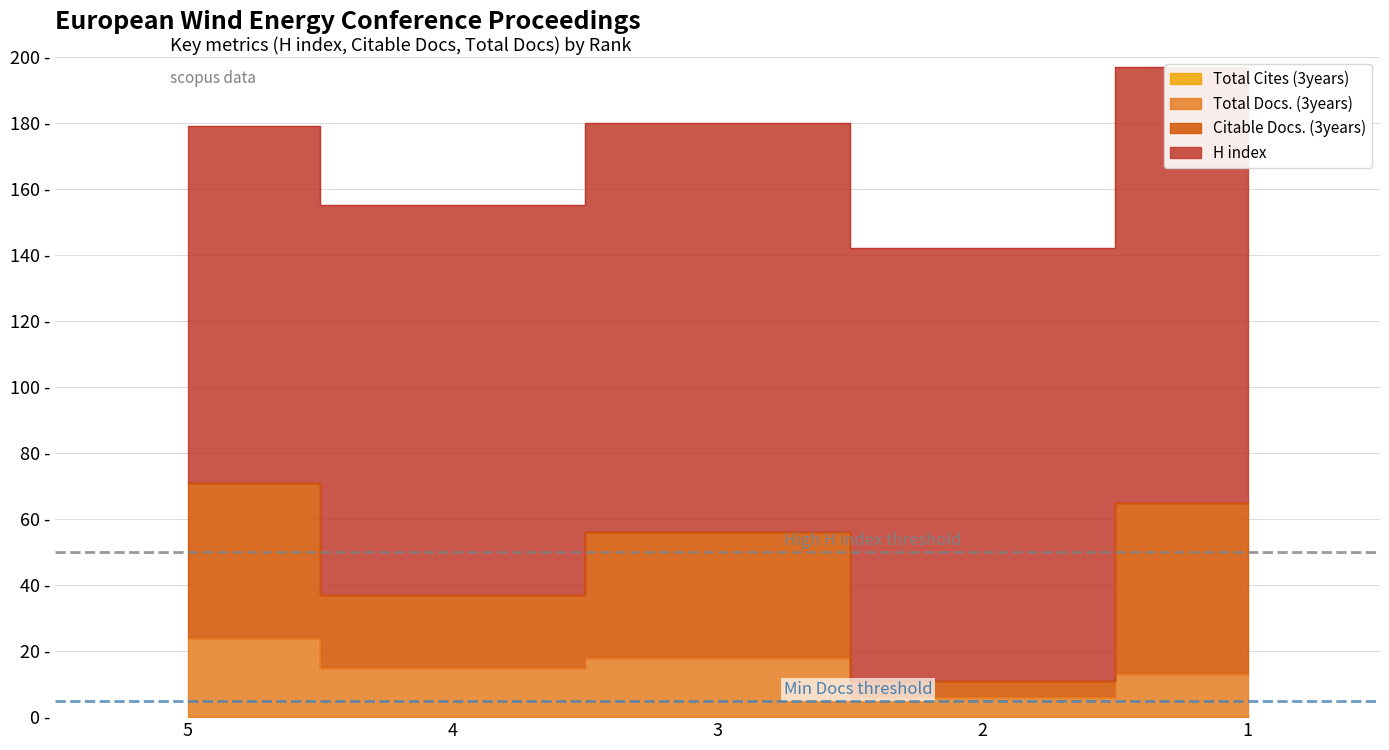

Which label corresponds to the smallest value in the chart?

2